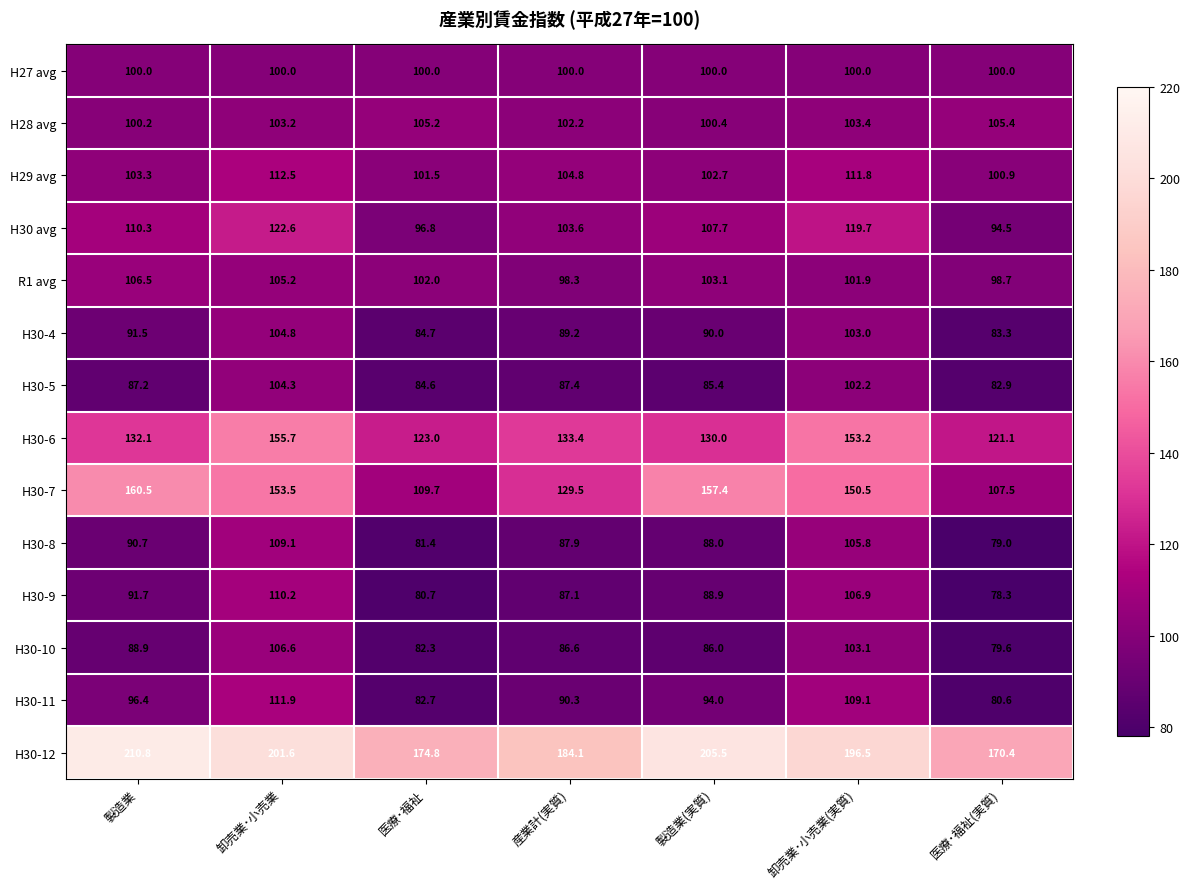

How many distinct data groups are displayed?

14